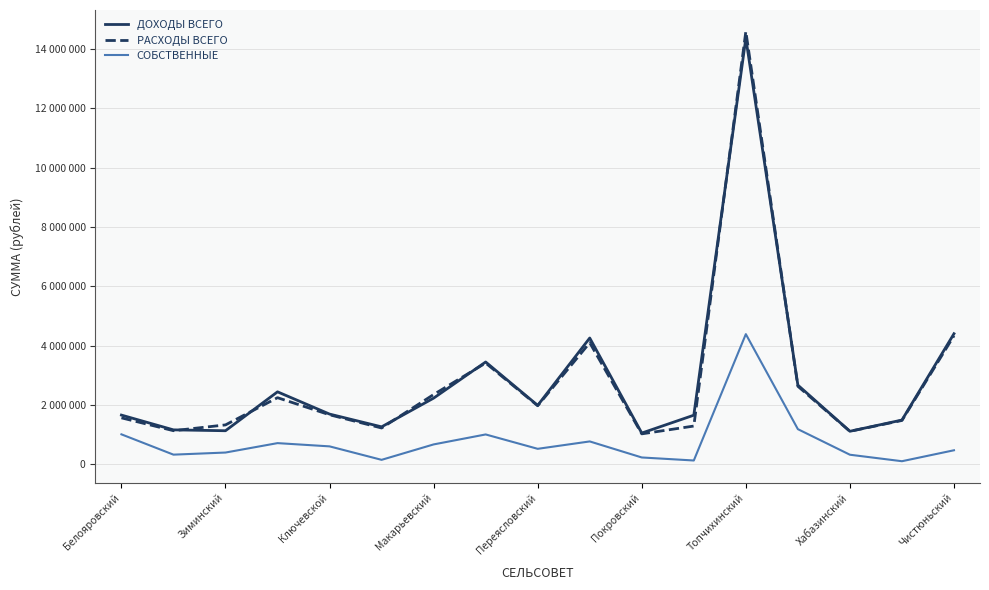

What is the sum of all СОБСТВЕННЫЕ values?

13030630.0